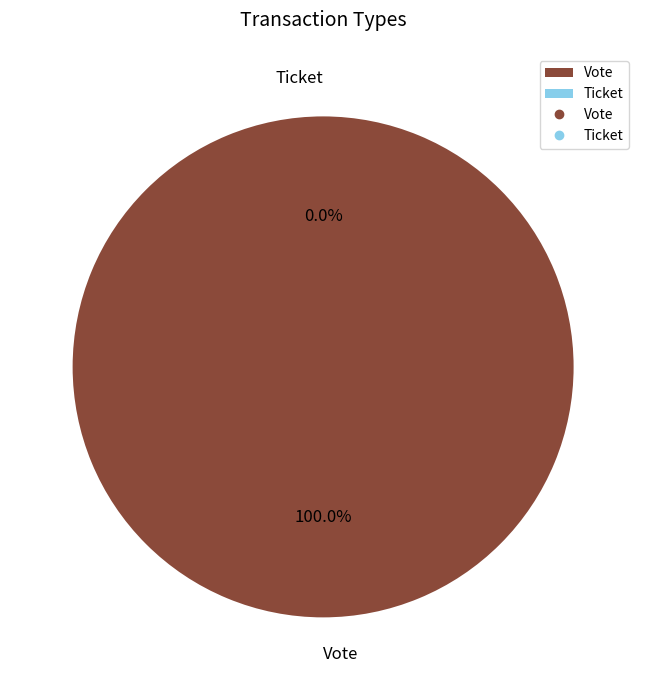

Is it true that Ticket is 6% of the pie?

False